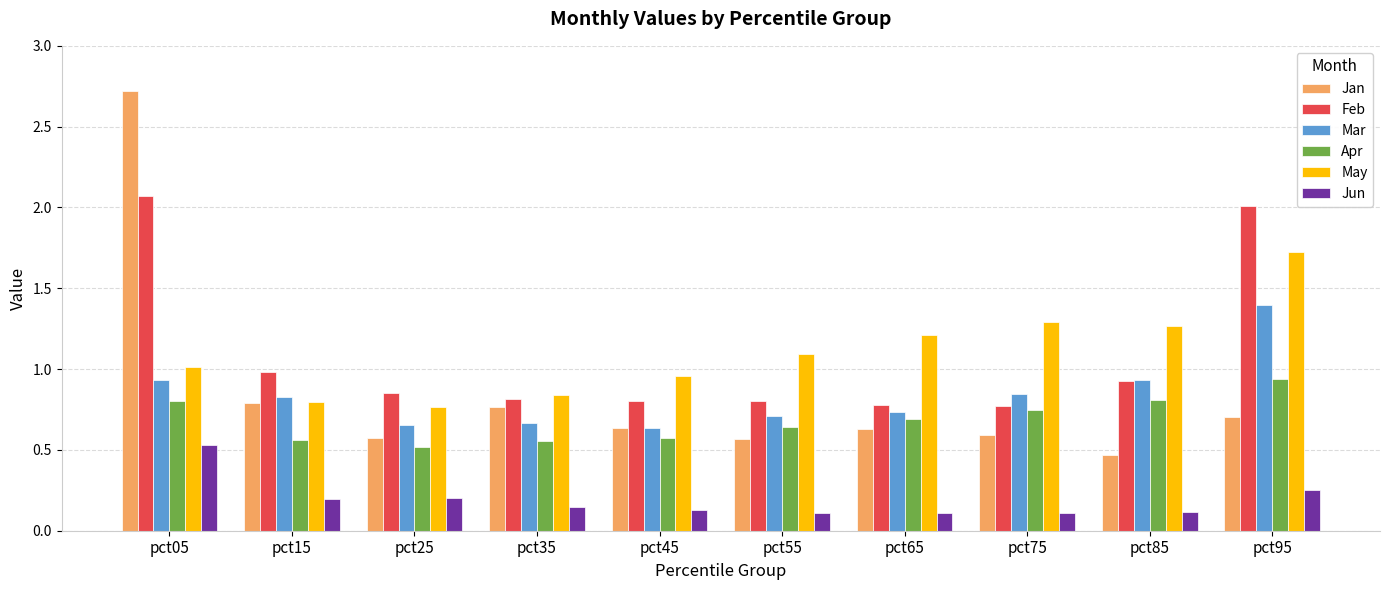

What is the difference between the May values at pct35 and pct85?

0.4